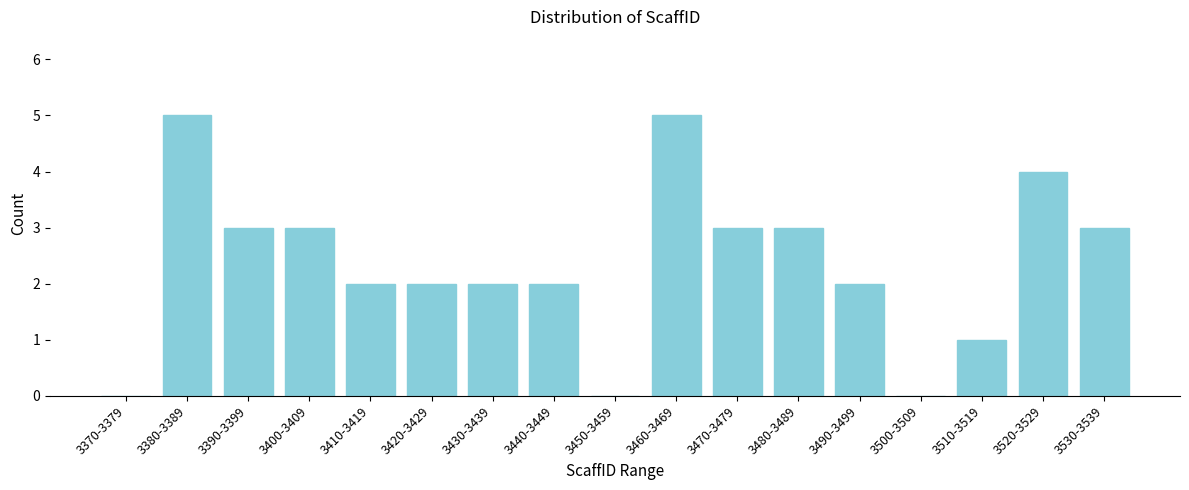

Reading left to right, what are all the values shown in this chart?

3370-3379=0	3380-3389=5	3390-3399=3	3400-3409=3	3410-3419=2	3420-3429=2	3430-3439=2	3440-3449=2	3450-3459=0	3460-3469=5	3470-3479=3	3480-3489=3	3490-3499=2	3500-3509=0	3510-3519=1	3520-3529=4	3530-3539=3